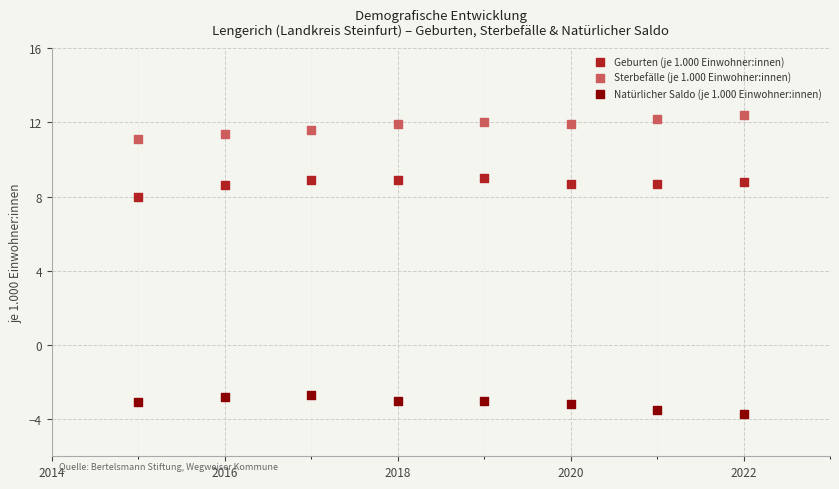

What are all the series names shown in the legend?

Geburten (je 1.000 Einwohner:innen), Sterbefälle (je 1.000 Einwohner:innen), Natürlicher Saldo (je 1.000 Einwohner:innen)